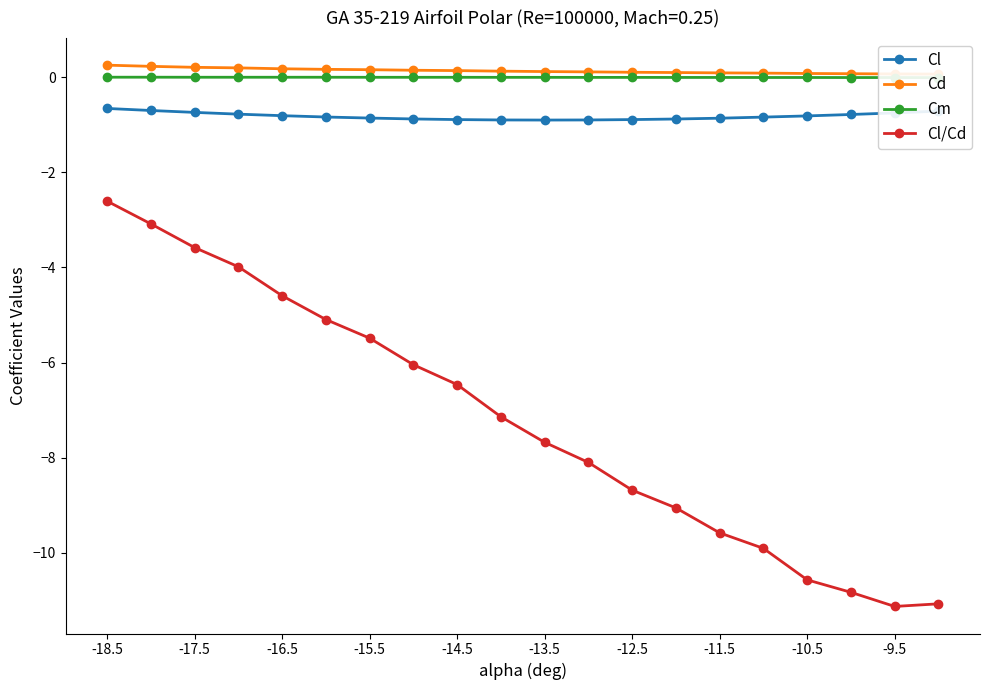

The Cl series shows -0.2 at -10.5. True or false?

False